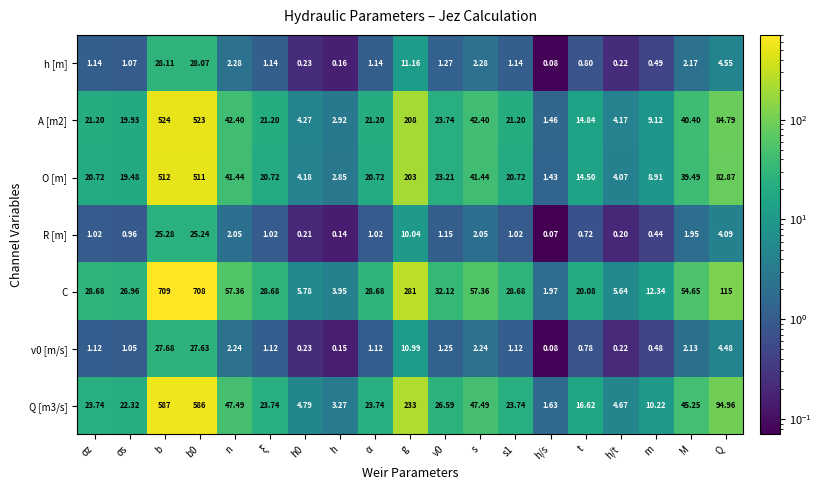

At ξ, list the series in order from smallest to largest.

R [m], v0 [m/s], h [m], O [m], A [m2], Q [m3/s], C